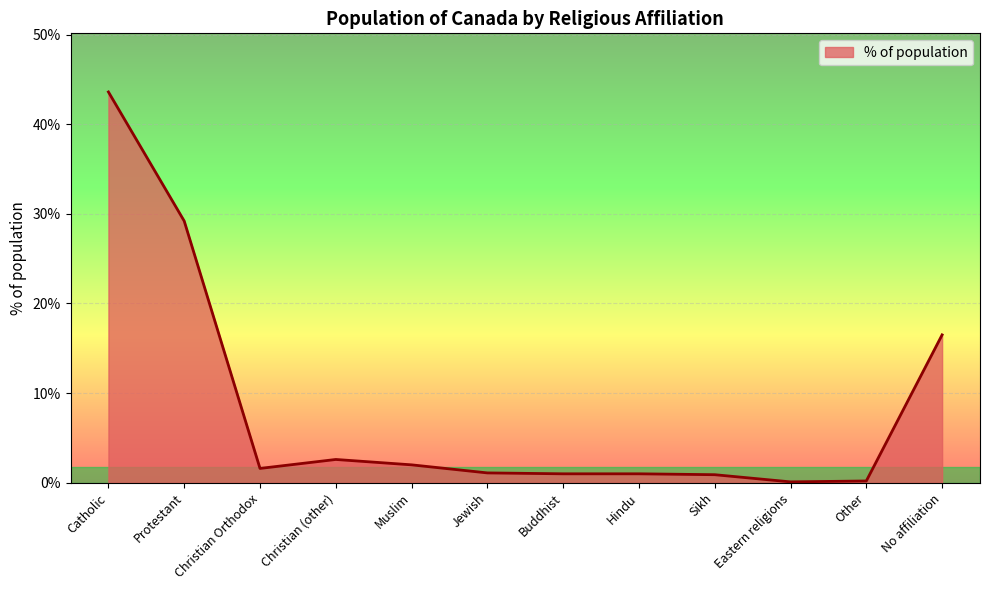

Which has a higher value, Protestant or Eastern religions?

Protestant